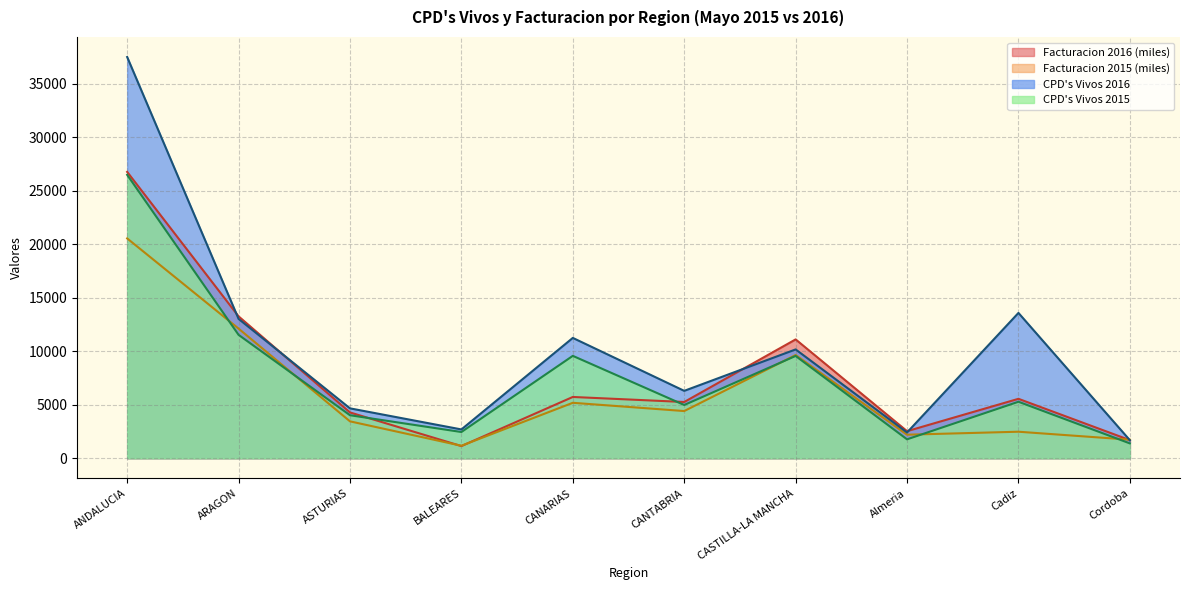

At how many categories does at least one series exceed 32474?

1